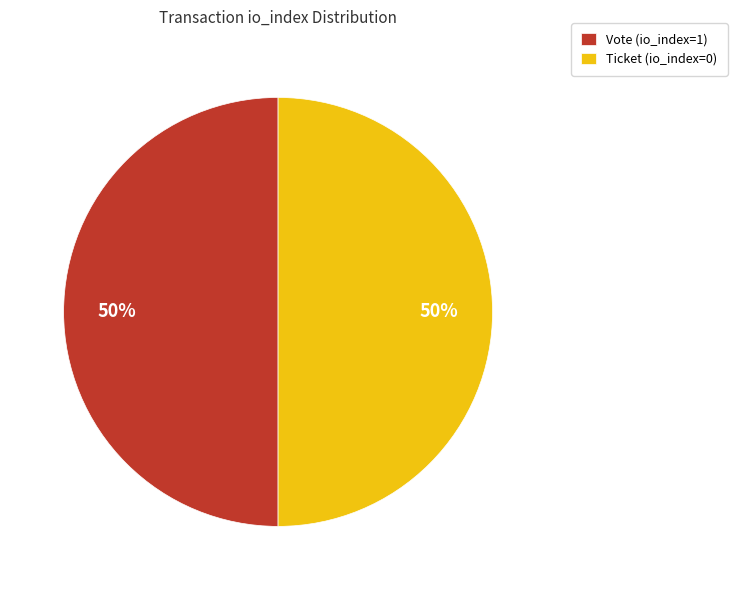

Is the sum of Ticket (io_index=0) and Vote (io_index=1) greater than half?

Yes